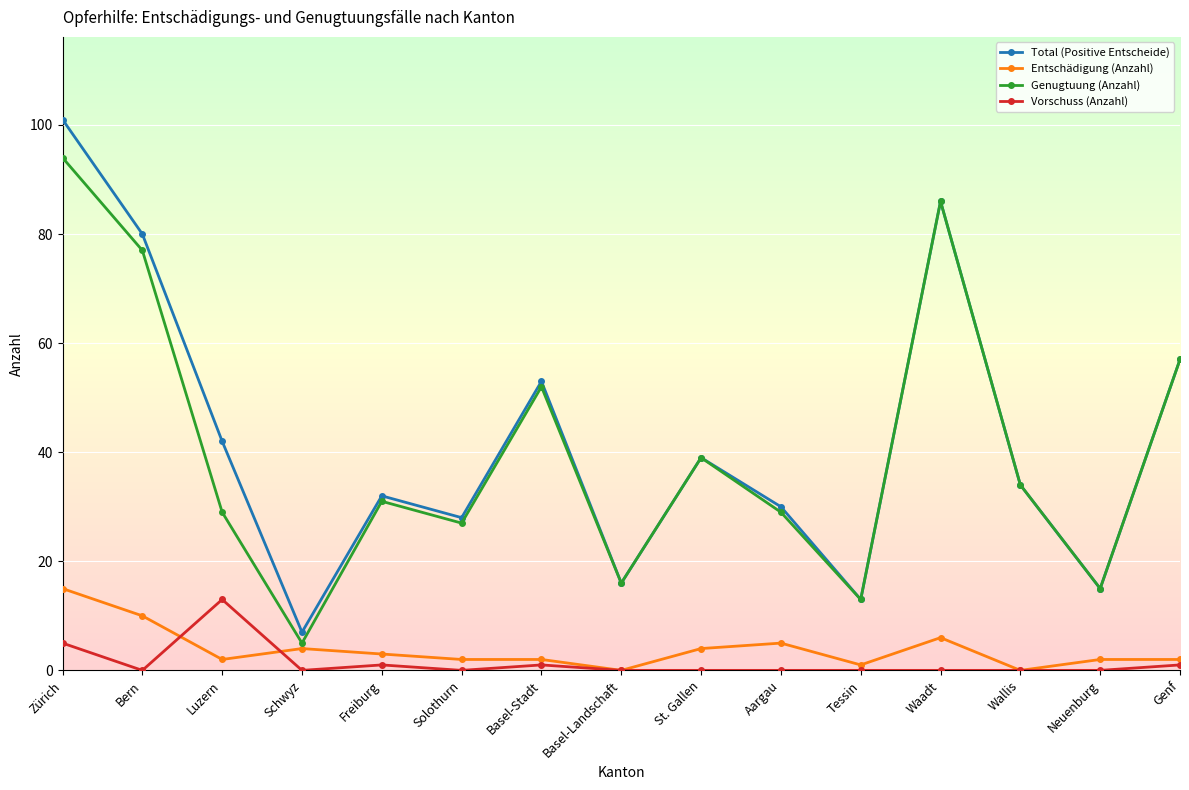

At how many categories does at least one series exceed 74?

3